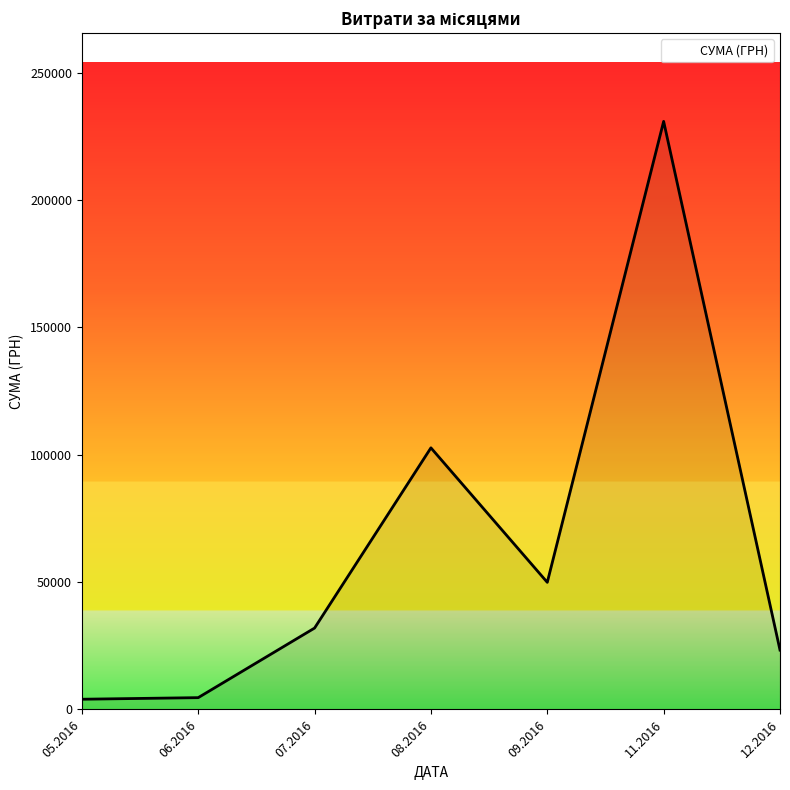

What is the smallest value displayed?

4007.3